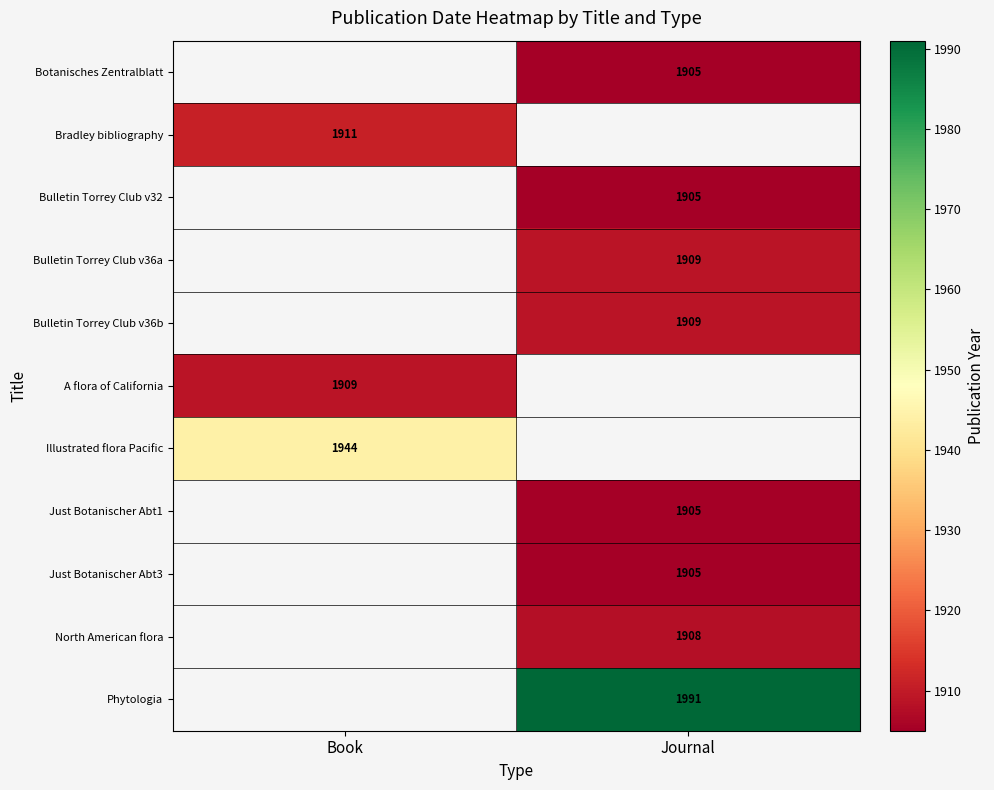

Which category has the highest value across all series?

Journal